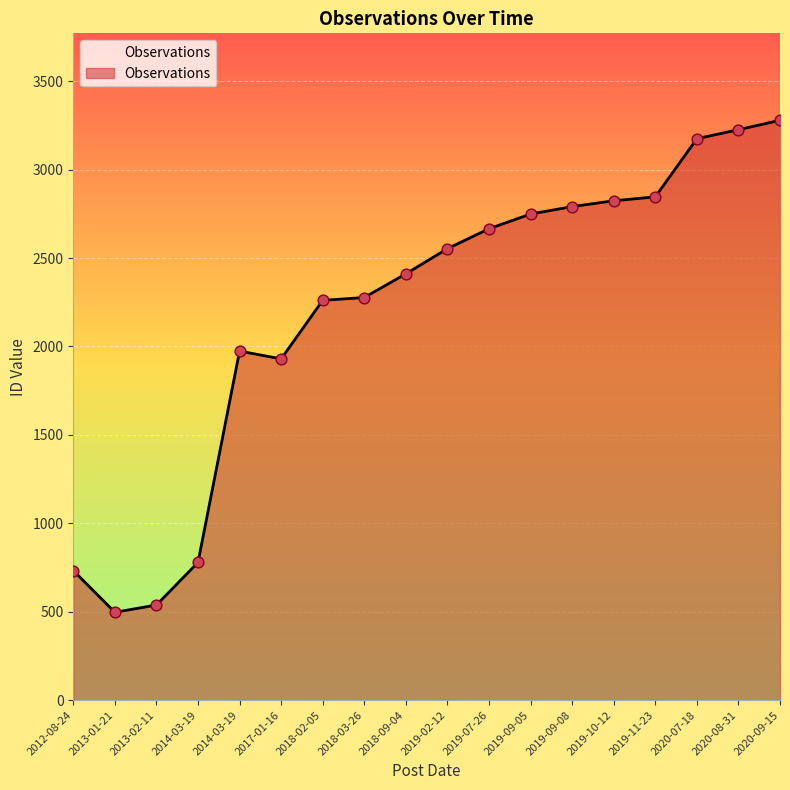

Approximately how many times larger is the value at 2018-03-26 compared to 2017-01-16?

1.2